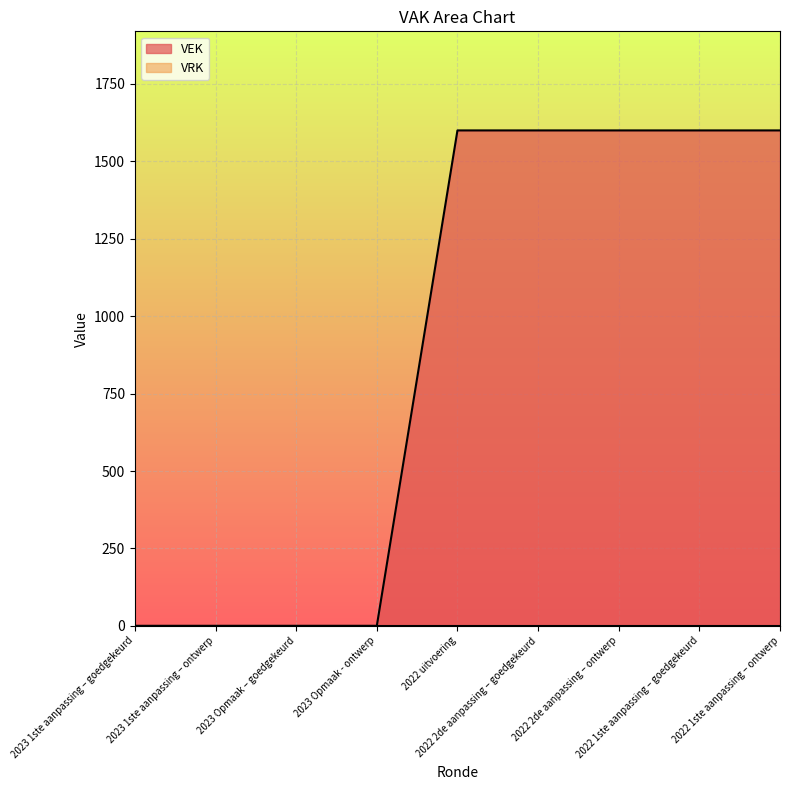

True or false: there are more than 1 points higher than both neighbors.

False